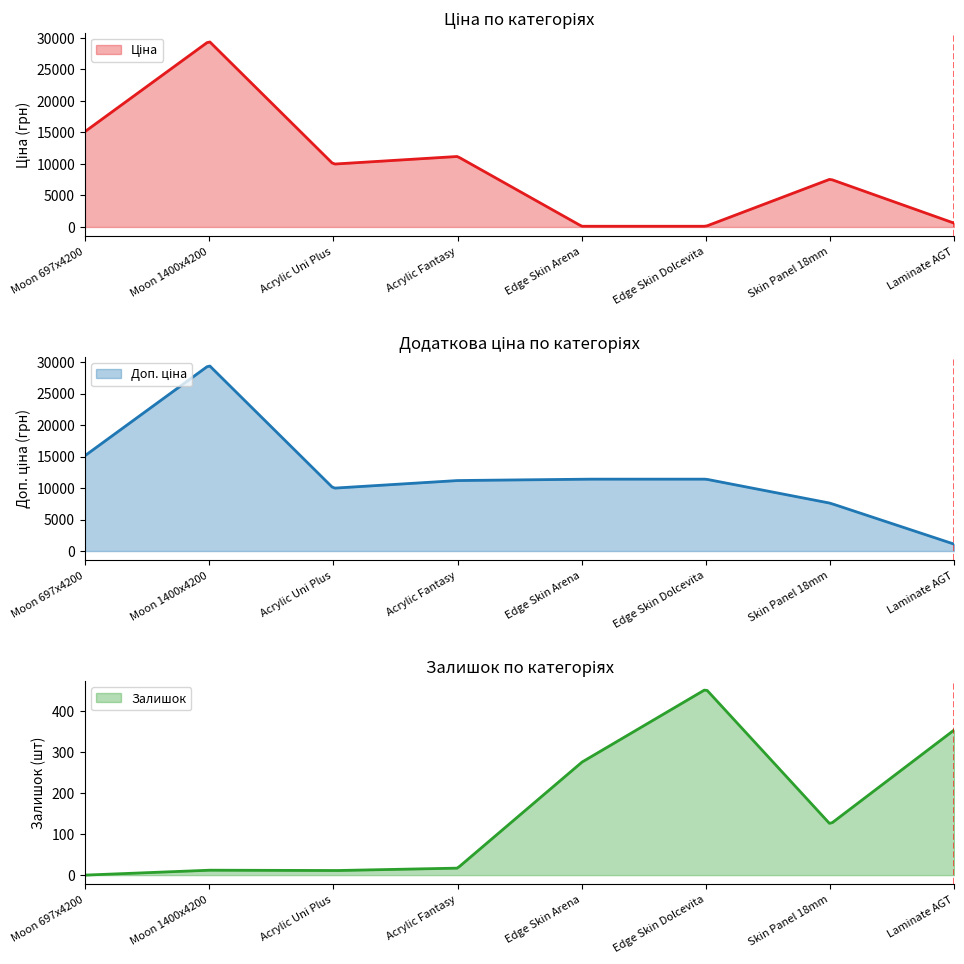

True or false: Доп. ціна and Залишок intersect in this chart.

False